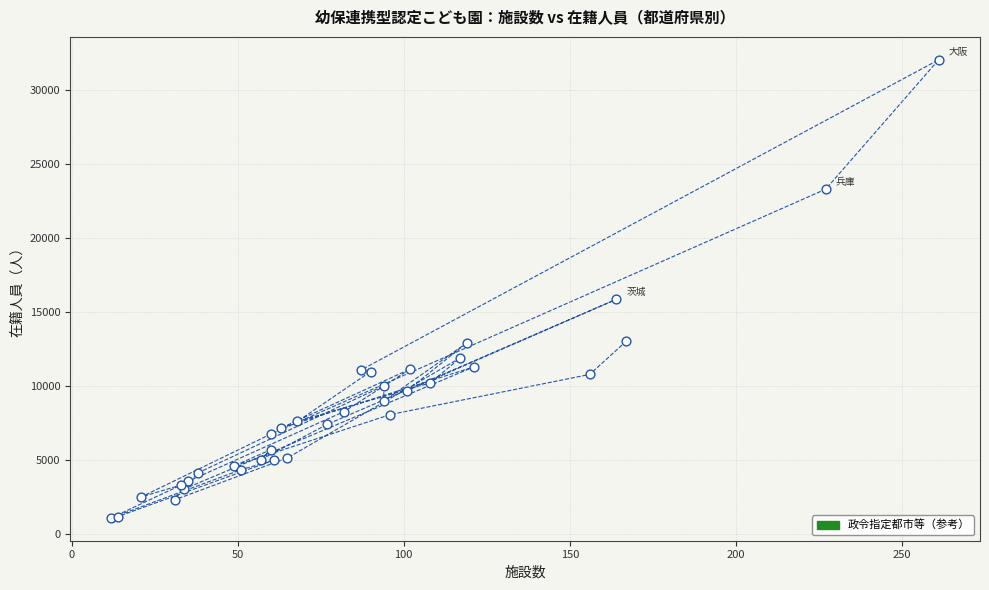

What Y value in the scatter plot is closest to 16554?

15847